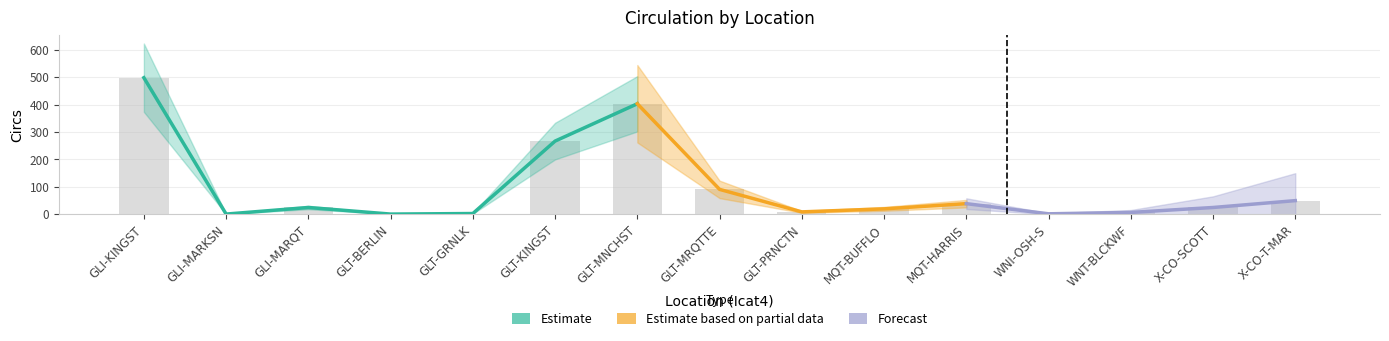

Rank the categories by value from lowest to highest.

GLI-MARKSN, GLT-BERLIN, WNI-OSH-S, GLT-GRNLK, WNT-BLCKWF, GLT-PRNCTN, MQT-BUFFLO, GLI-MARQT, X-CO-SCOTT, MQT-HARRIS, X-CO-T-MAR, GLT-MRQTTE, GLT-KINGST, GLT-MNCHST, GLI-KINGST